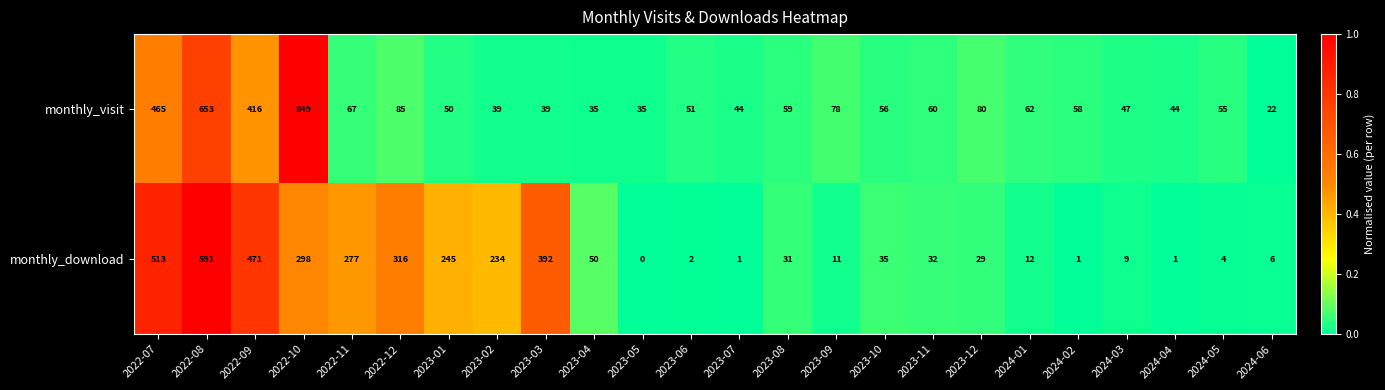

Is the value of monthly_download at 2023-08 greater than the value of monthly_visit at 2024-05?

No